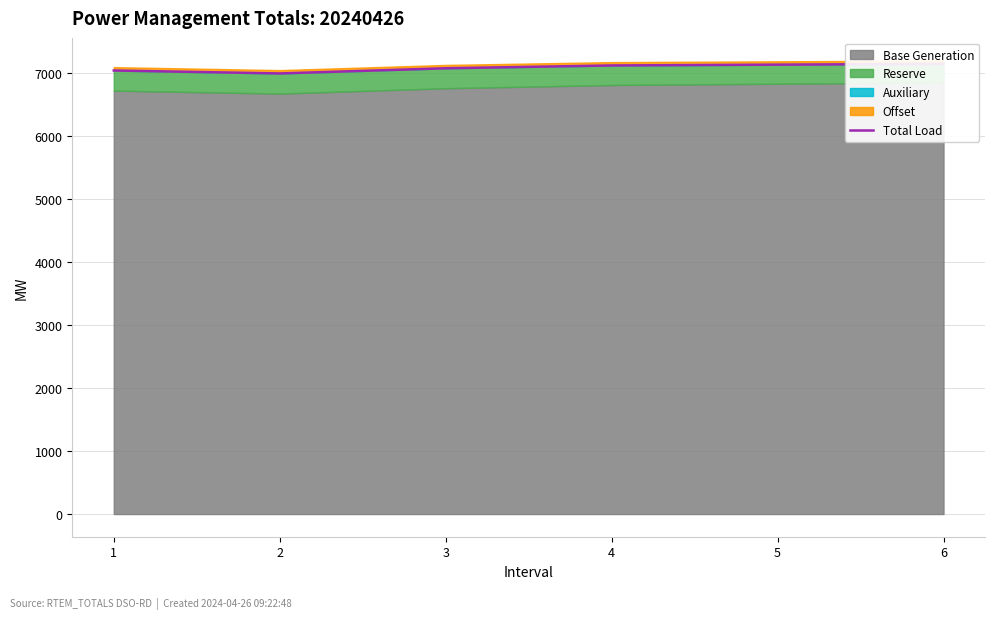

List the labels in order of value, largest first.

6, 5, 4, 3, 1, 2